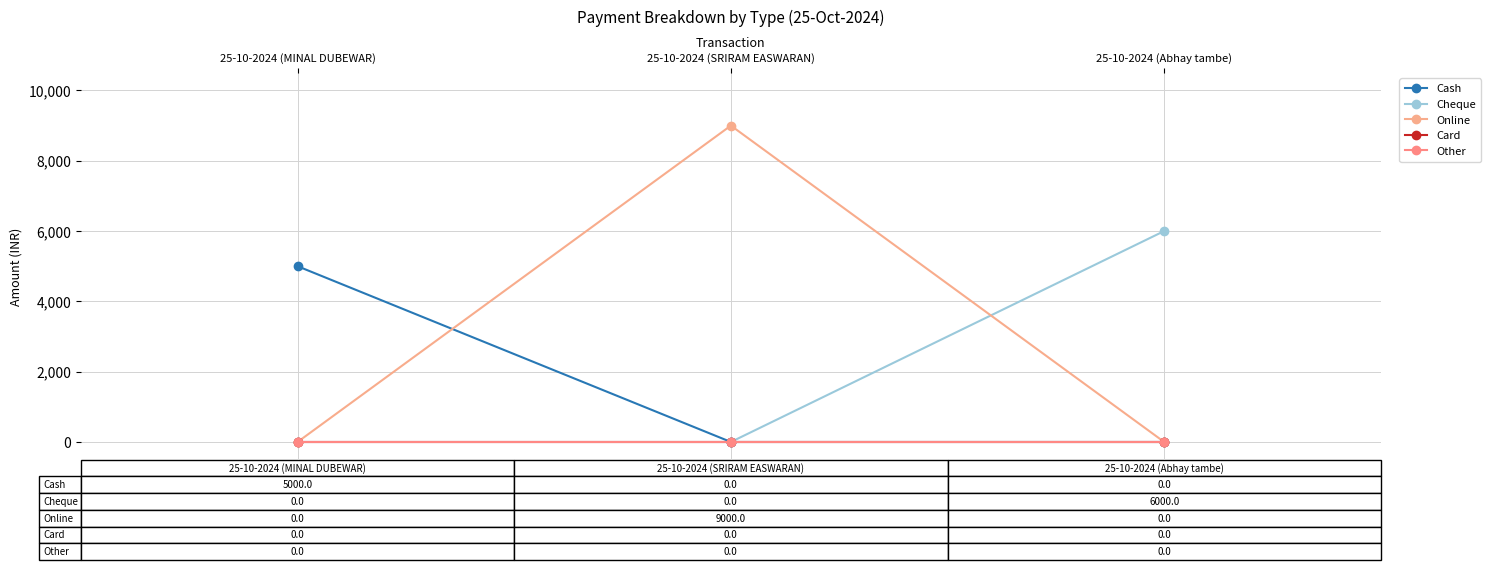

Is it true that Cheque equals 4109 at 25-10-2024 (SRIRAM EASWARAN)?

False